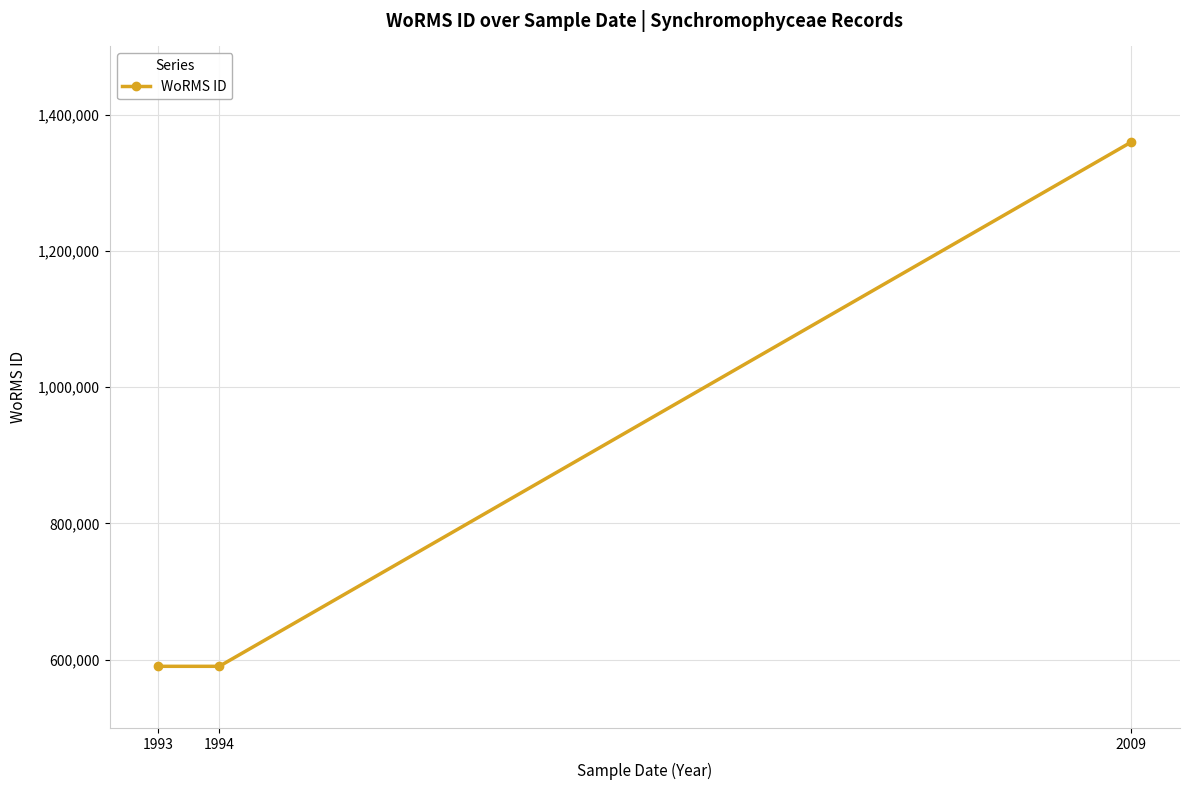

Is it true that the value at 2009 is 465882?

False